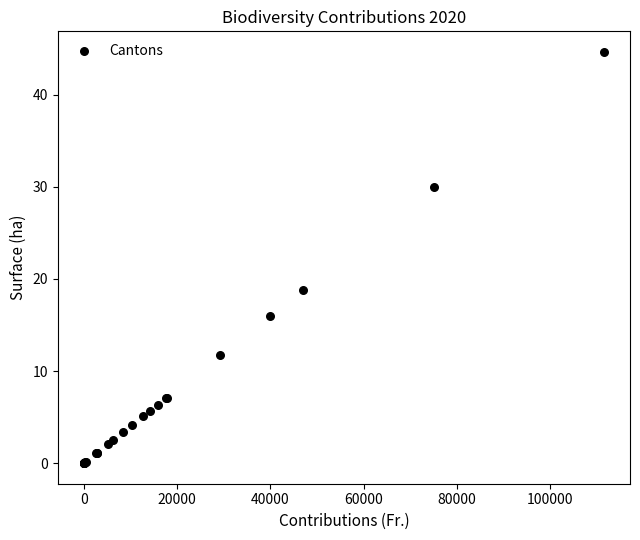

What Y value in the scatter plot is closest to 22?

18.8